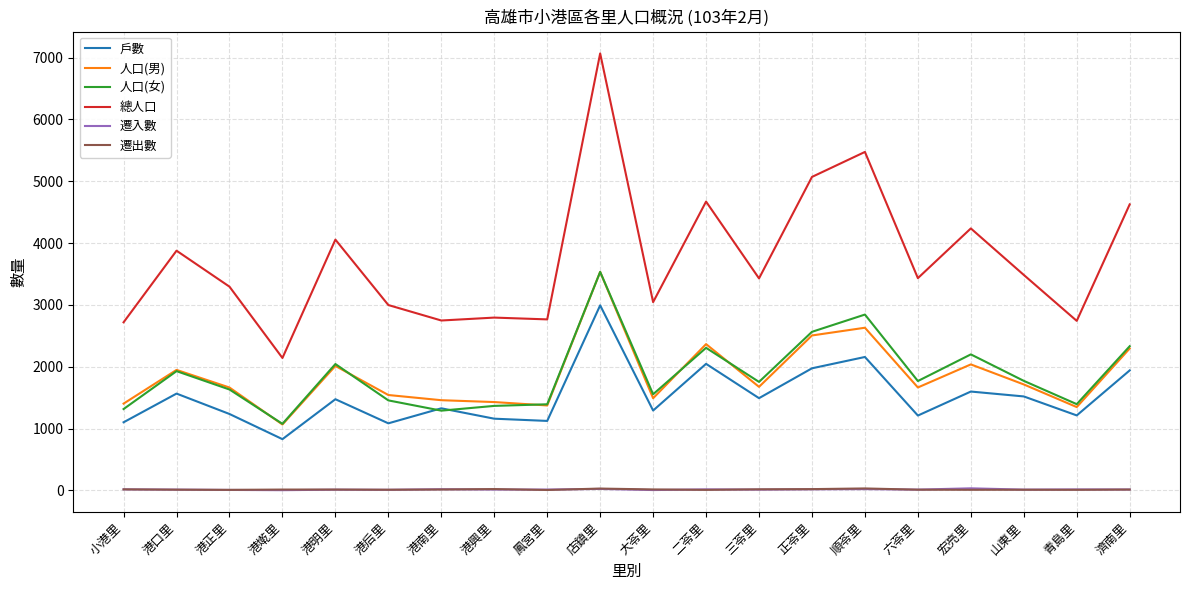

Which series has the widest spread of values?

總人口